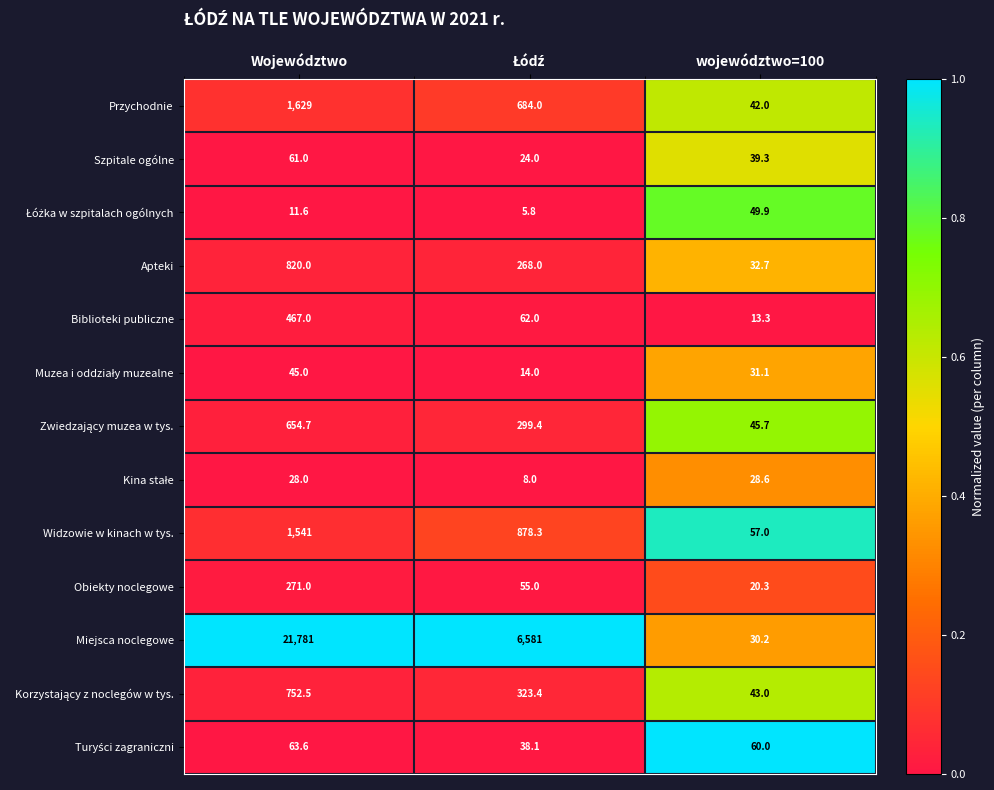

Where does the Szpitale ogólne series first go above 39?

Województwo